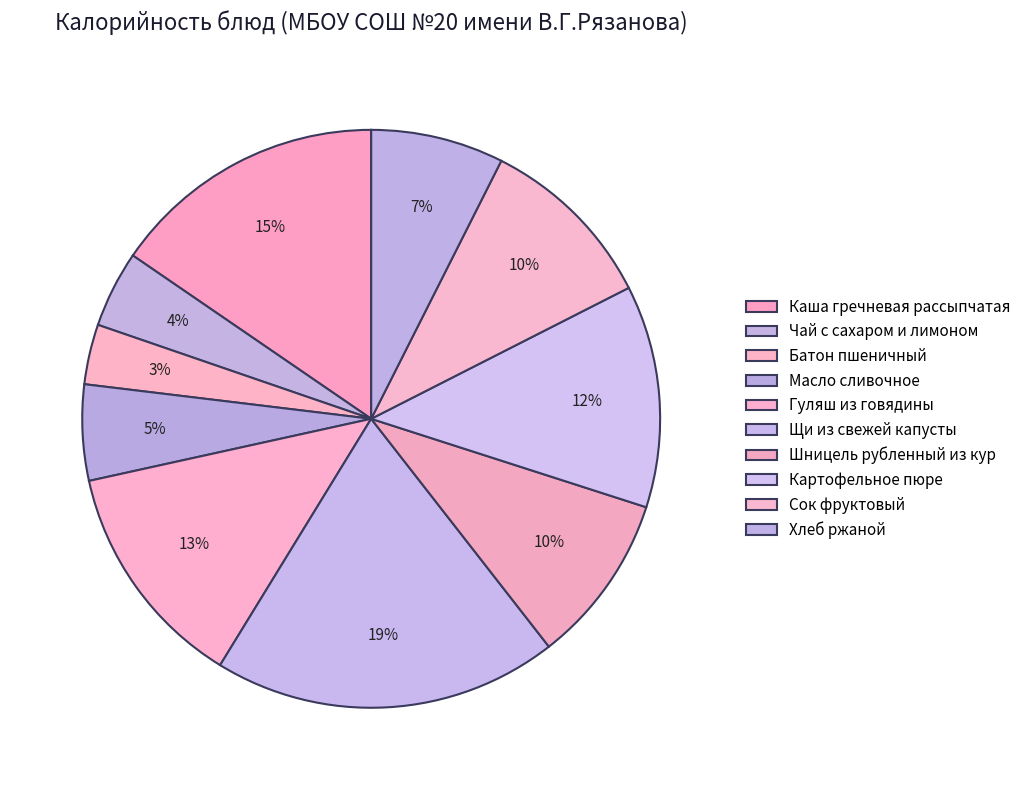

What percentage is the Гуляш из говядины slice, to the nearest percent?

13%